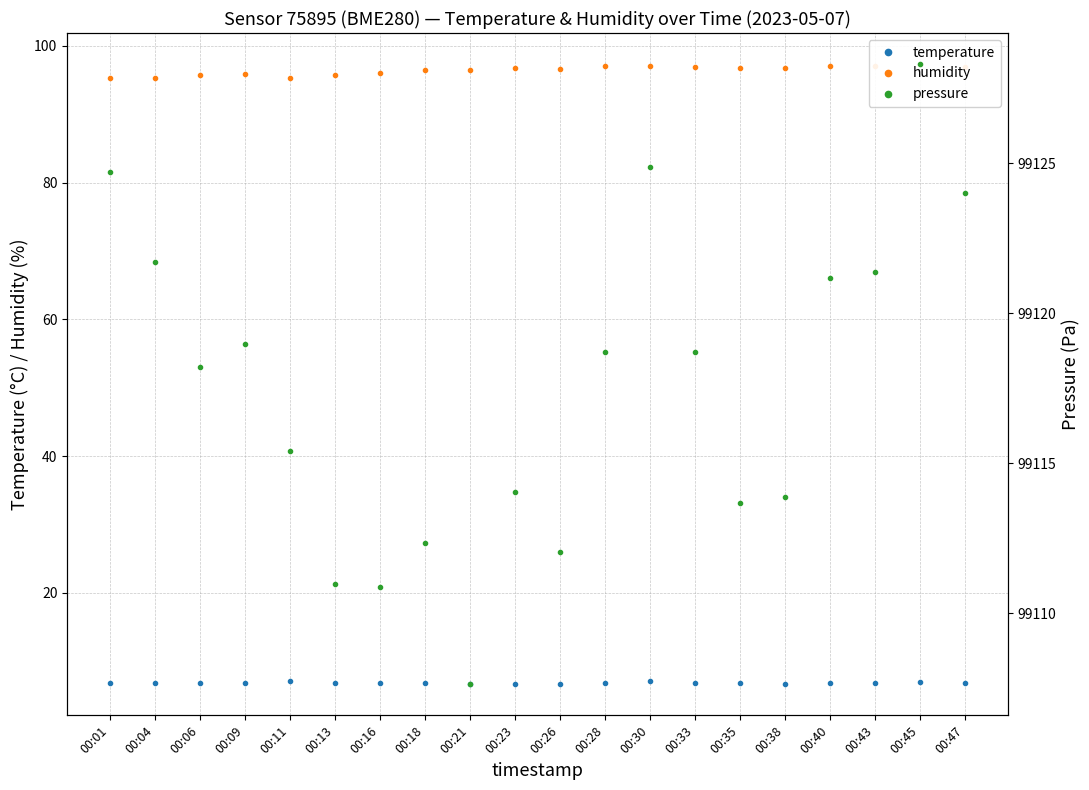

At how many categories does at least one series exceed 68586?

20